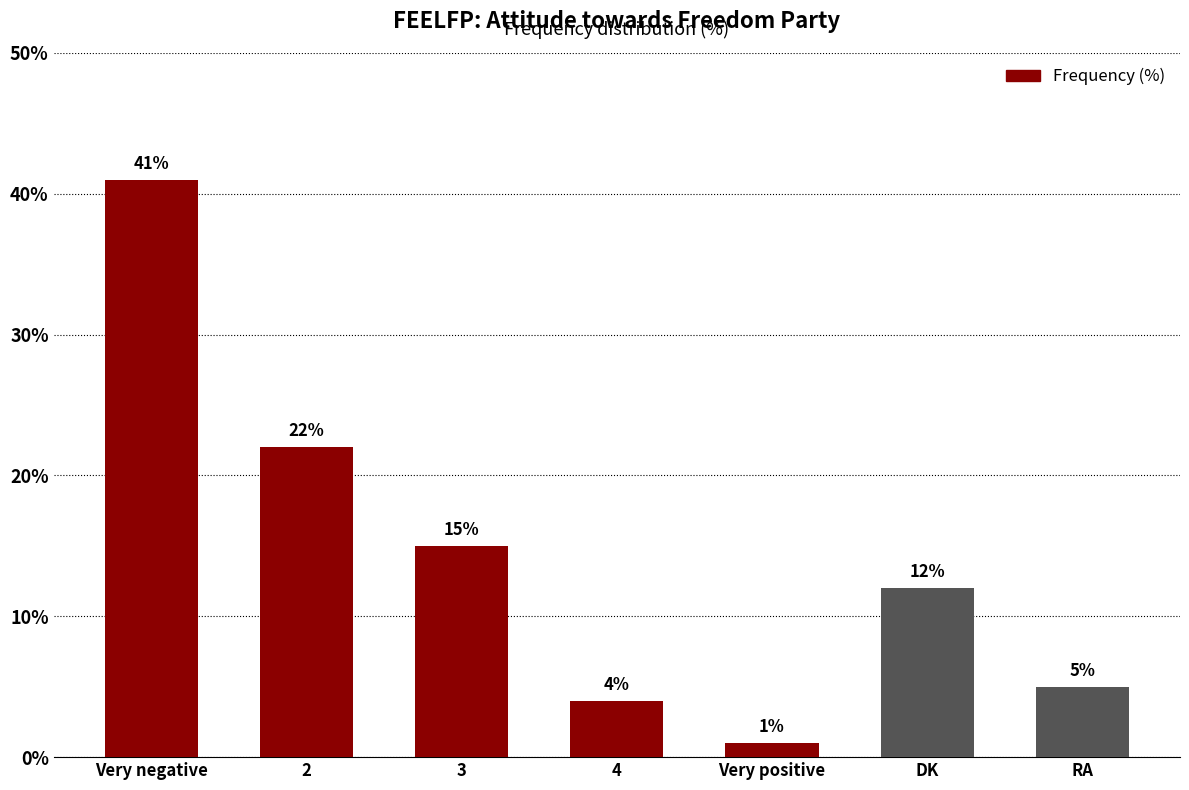

Reading left to right, list all the values displayed in this chart.

41	22	15	4	1	12	5